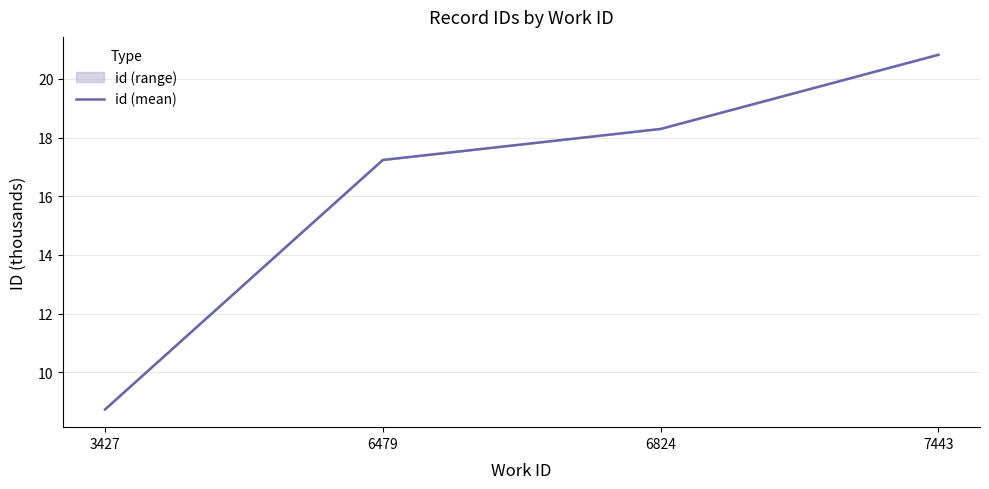

The chart shows a value of 2.0 at 3427. True or false?

False